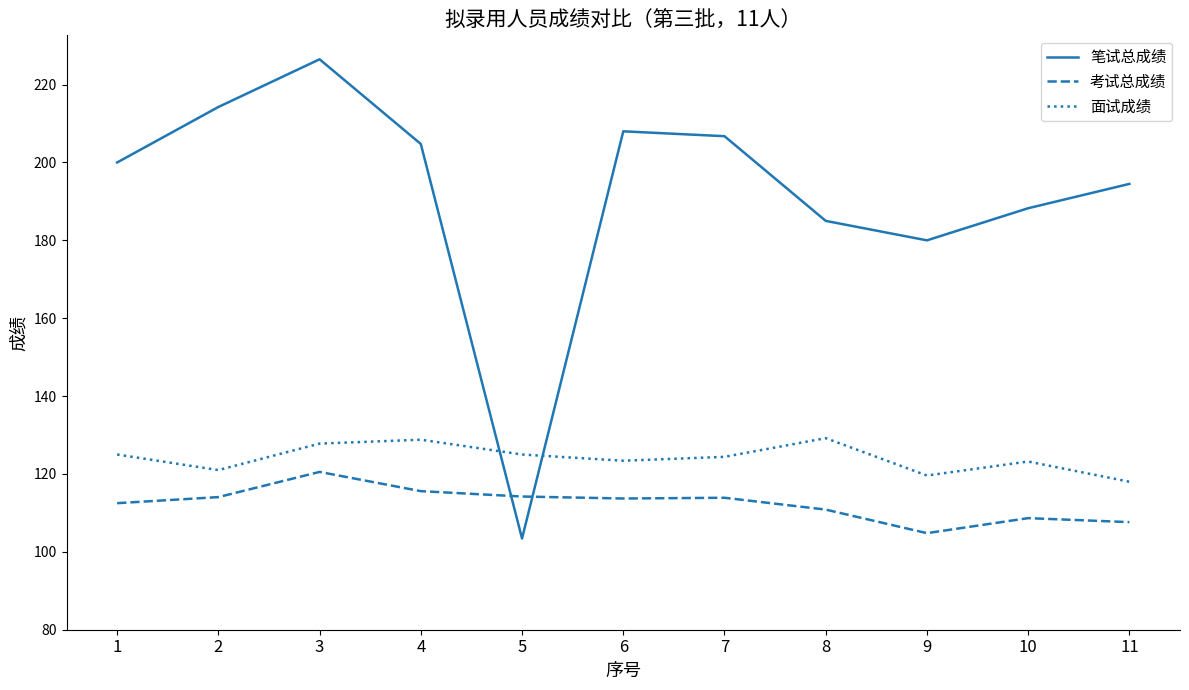

What is the maximum value for 考试总成绩?

120.5